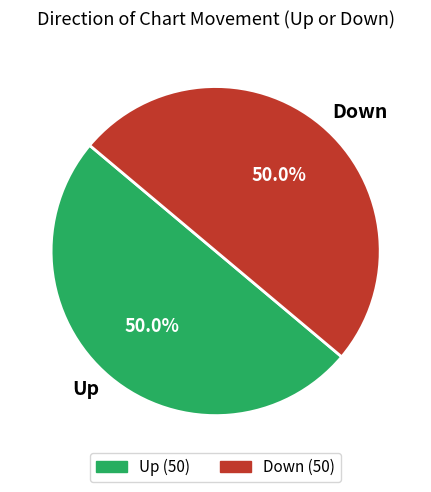

What is the ratio of the value at Down to the value at Up?

1.0